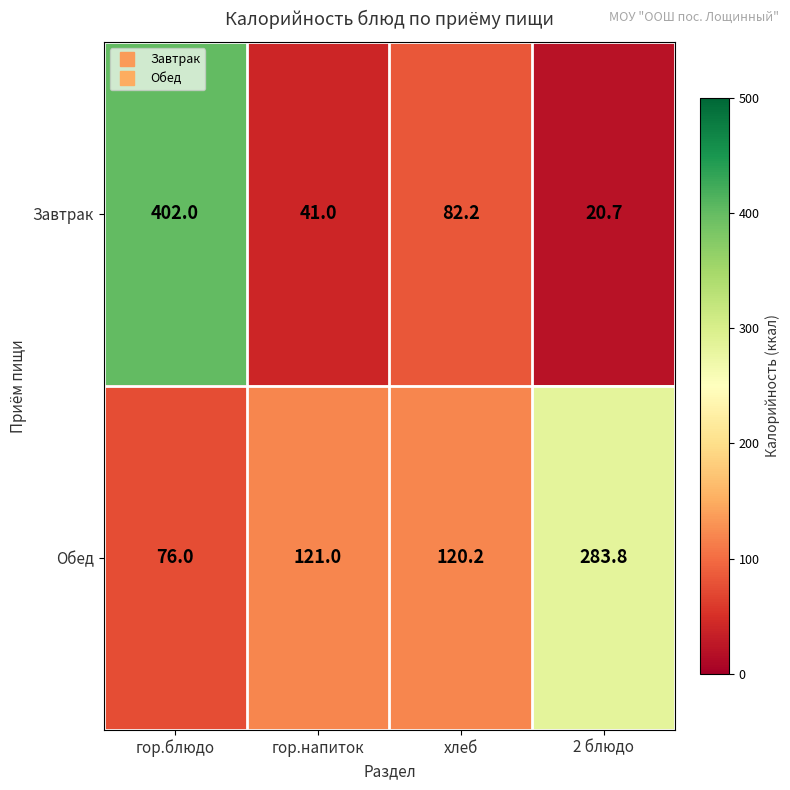

At хлеб, list the series in order from largest to smallest.

Обед, Завтрак